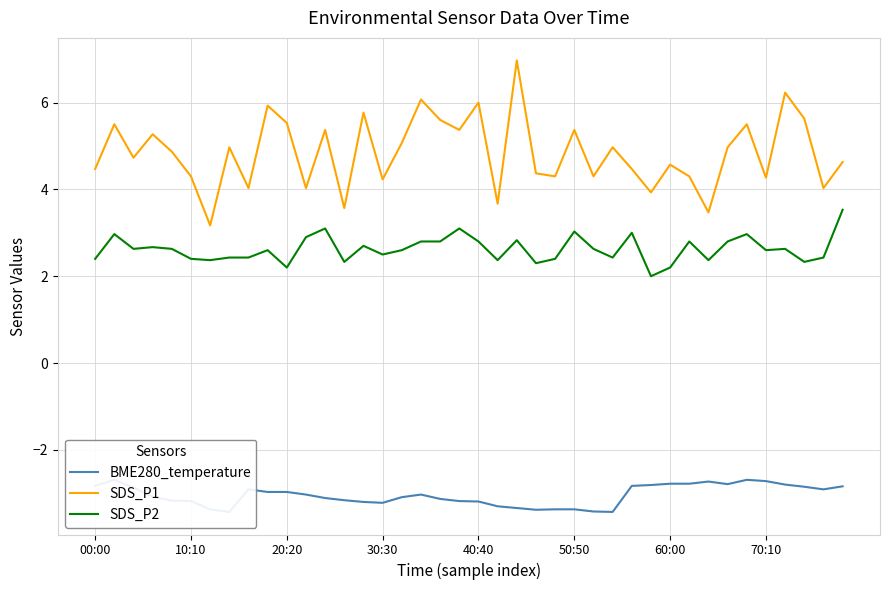

Rank the series by their maximum value, from lowest to highest.

BME280_temperature, SDS_P2, SDS_P1